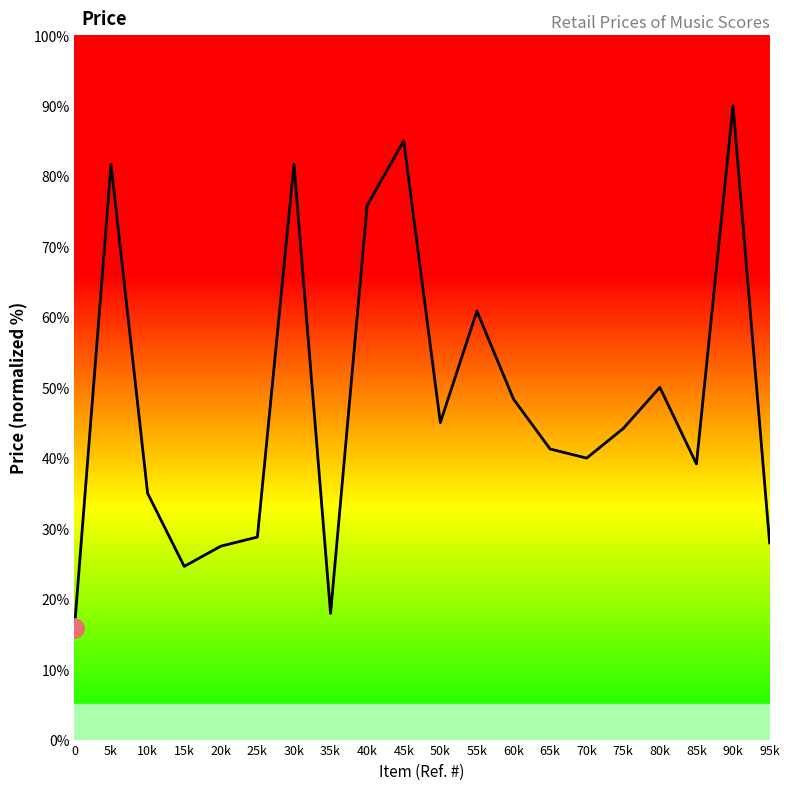

Where is the first local maximum?

5k